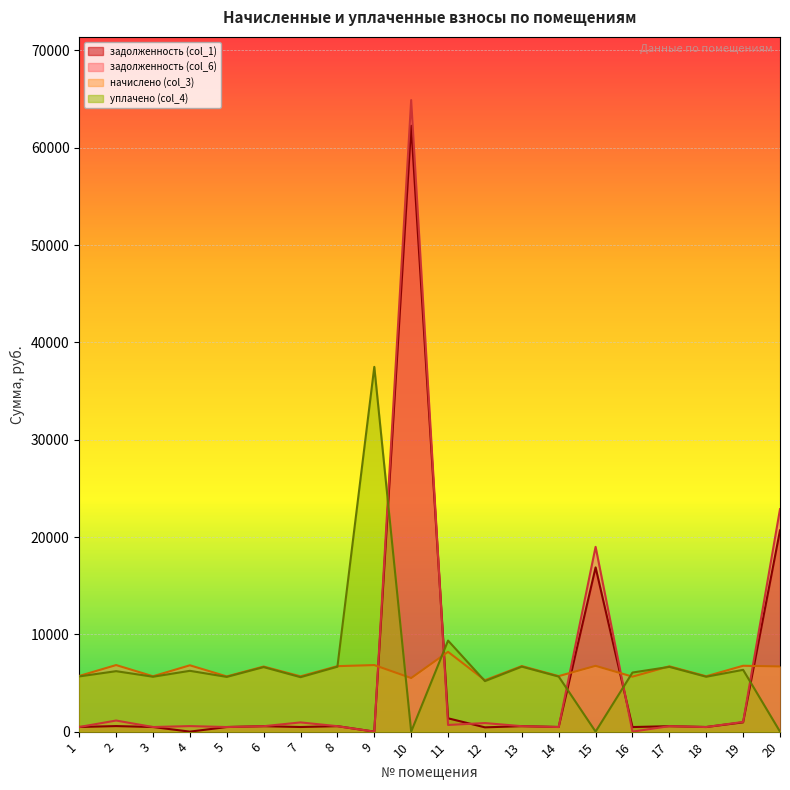

What is the difference between the maximum and second lowest values in the задолженность (col_6) series?

64906.3